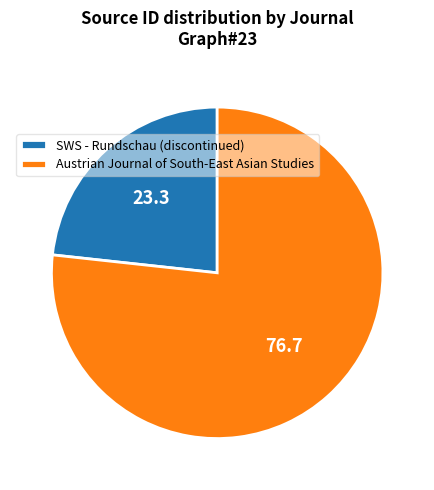

Rank the categories by value from highest to lowest.

Austrian Journal of South-East Asian Studies, SWS - Rundschau (discontinued)